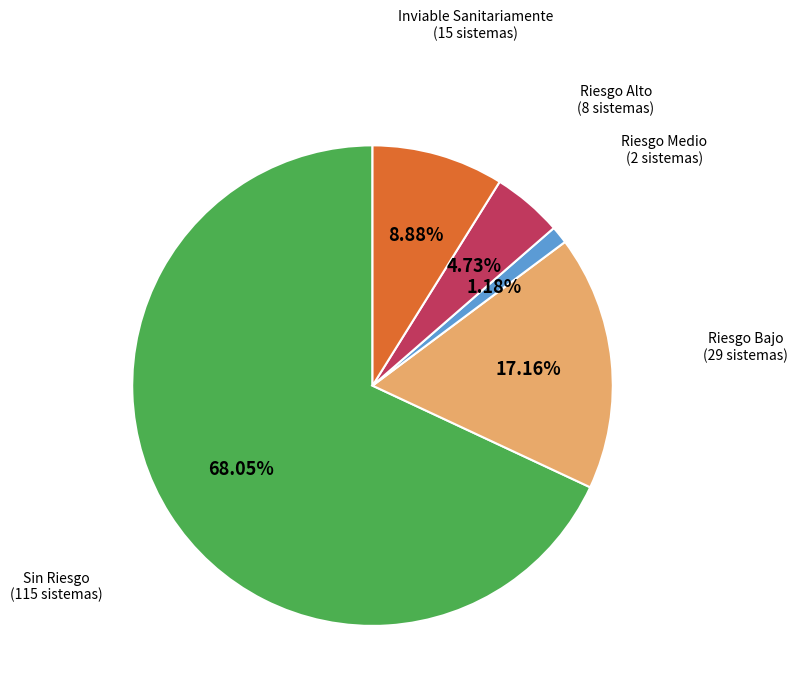

Does Riesgo Alto represent more than half of the total?

No